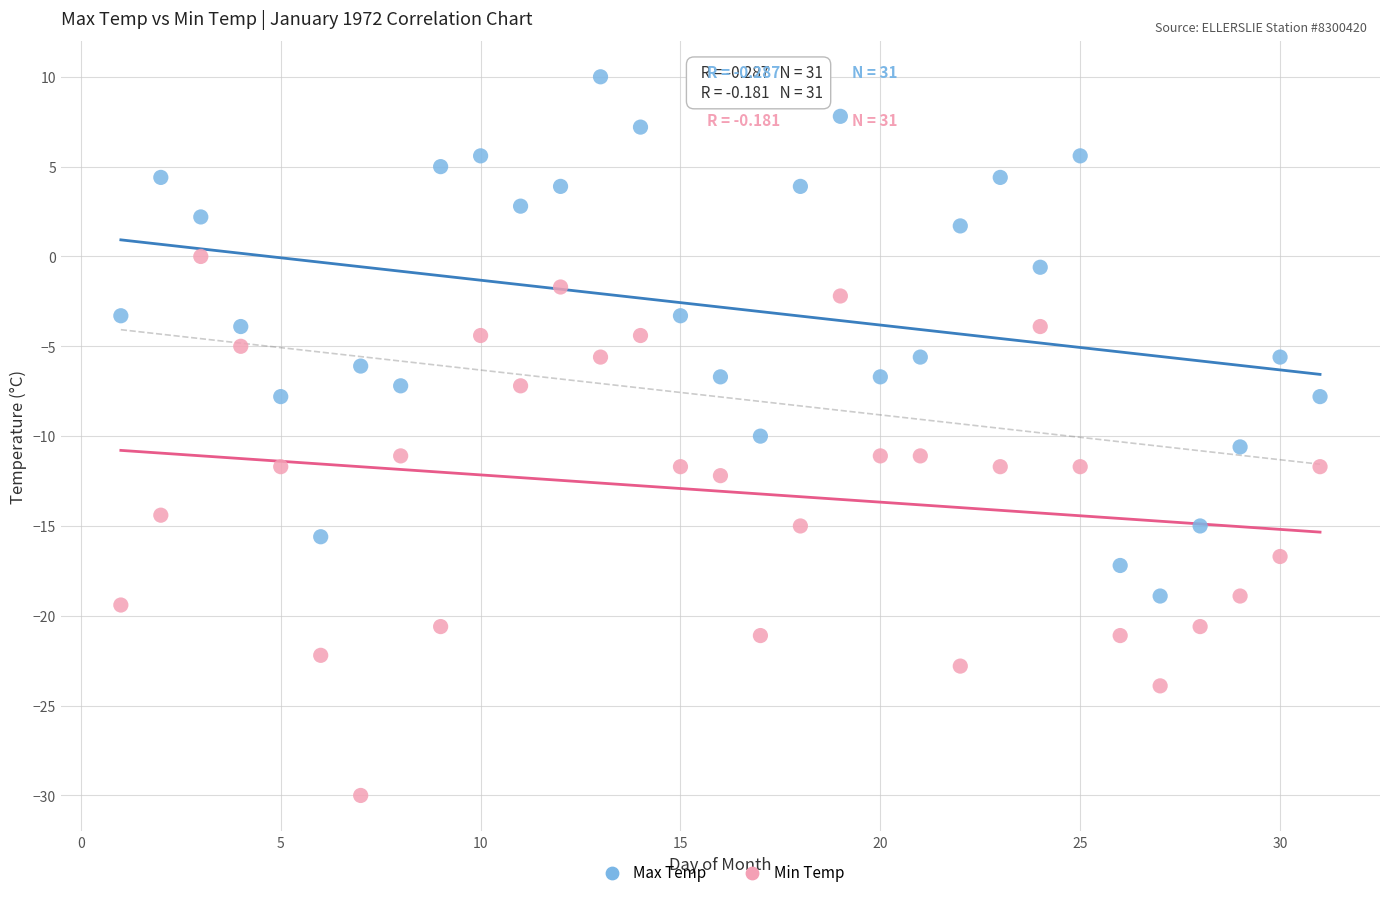

Which series reaches the minimum Y coordinate?

Min Temp